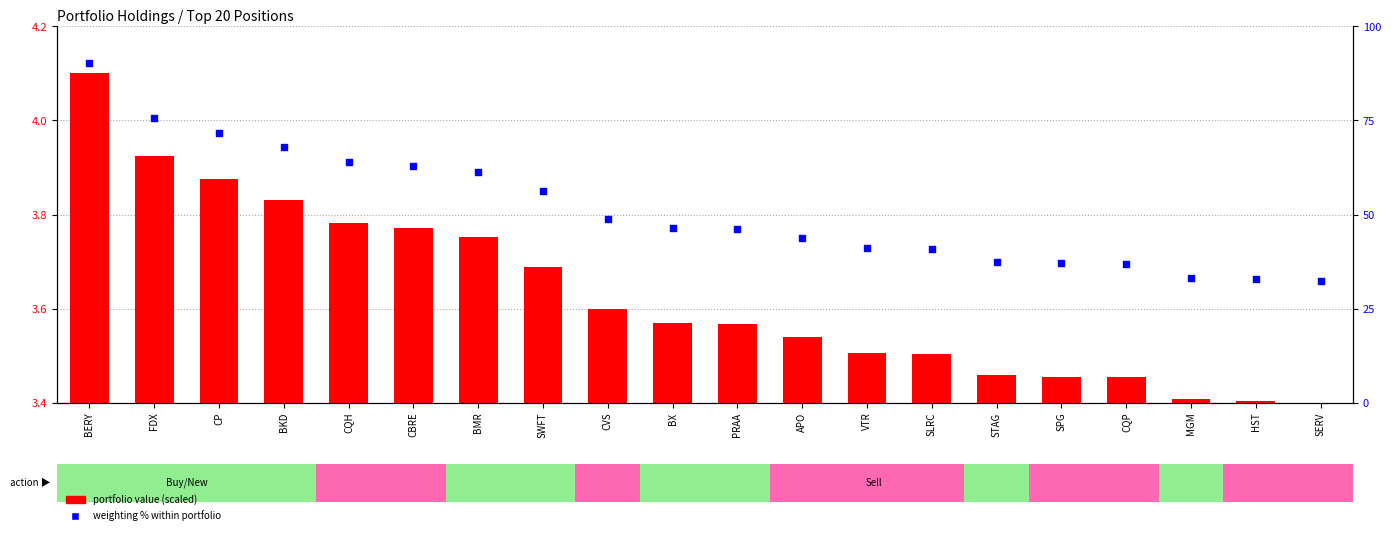

At how many categories does at least one series exceed 59?

7